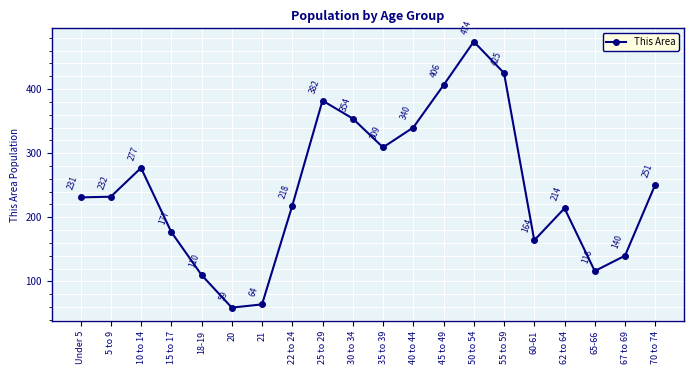

Is it true that the value at 65-66 is 116?

True